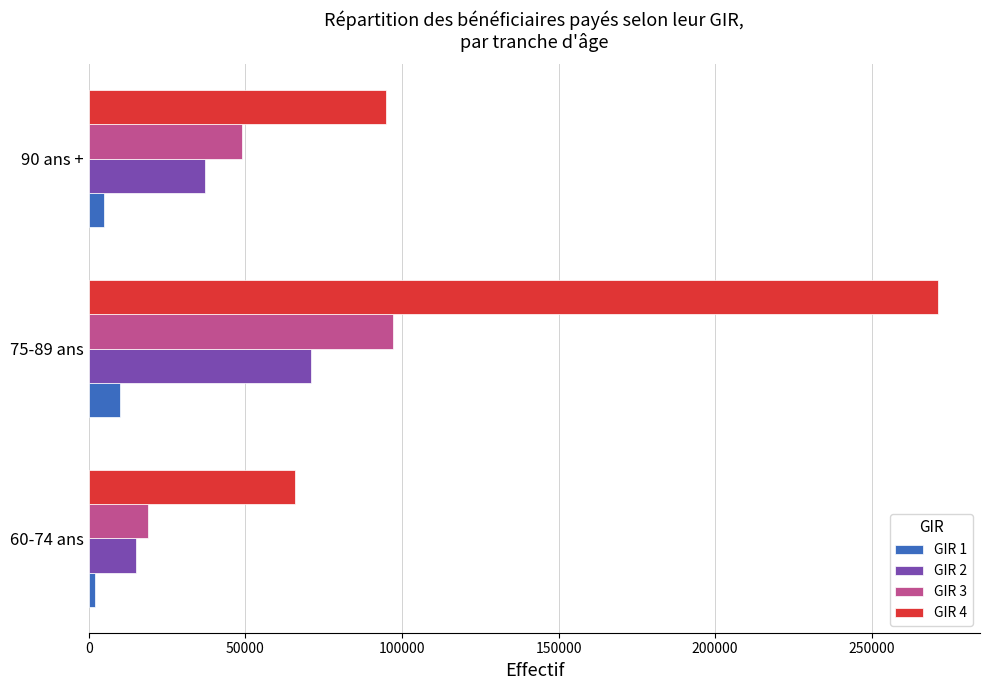

Rank the series by their maximum value, from highest to lowest.

GIR 4, GIR 3, GIR 2, GIR 1